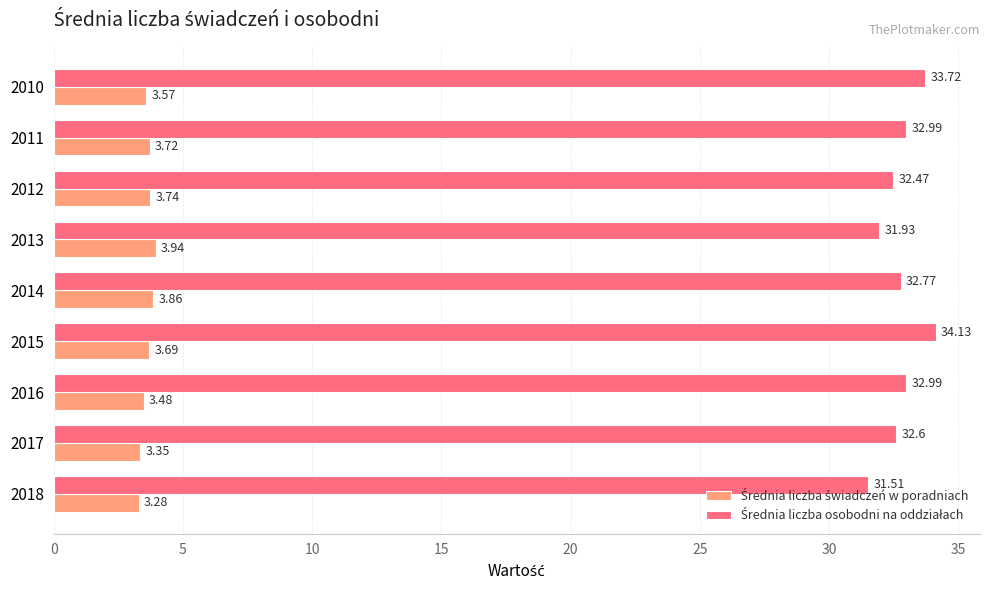

At which category is the sum across all series the highest?

2015